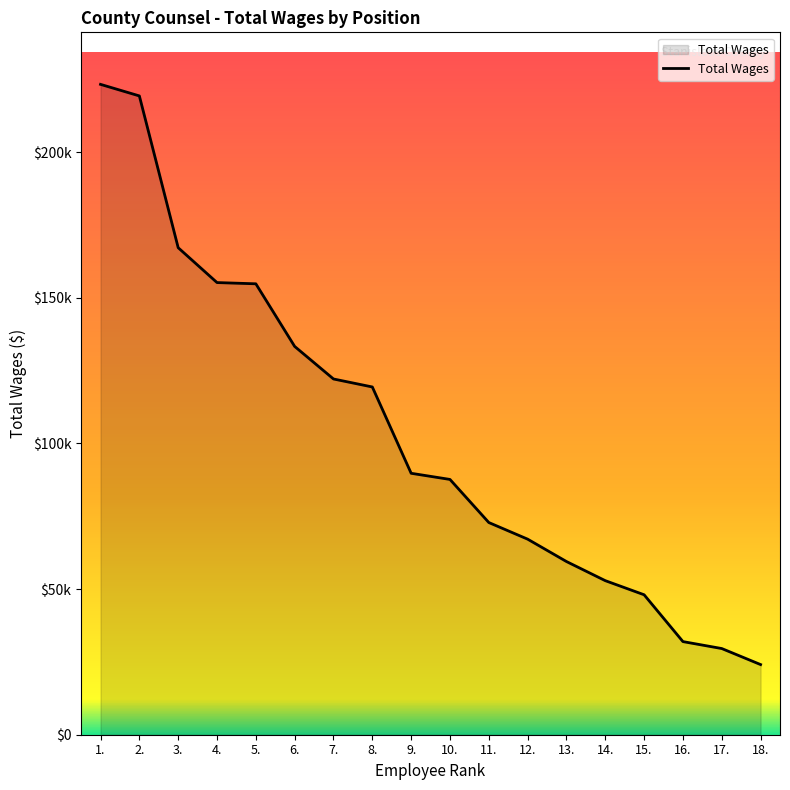

Does the chart have visible grid lines?

No